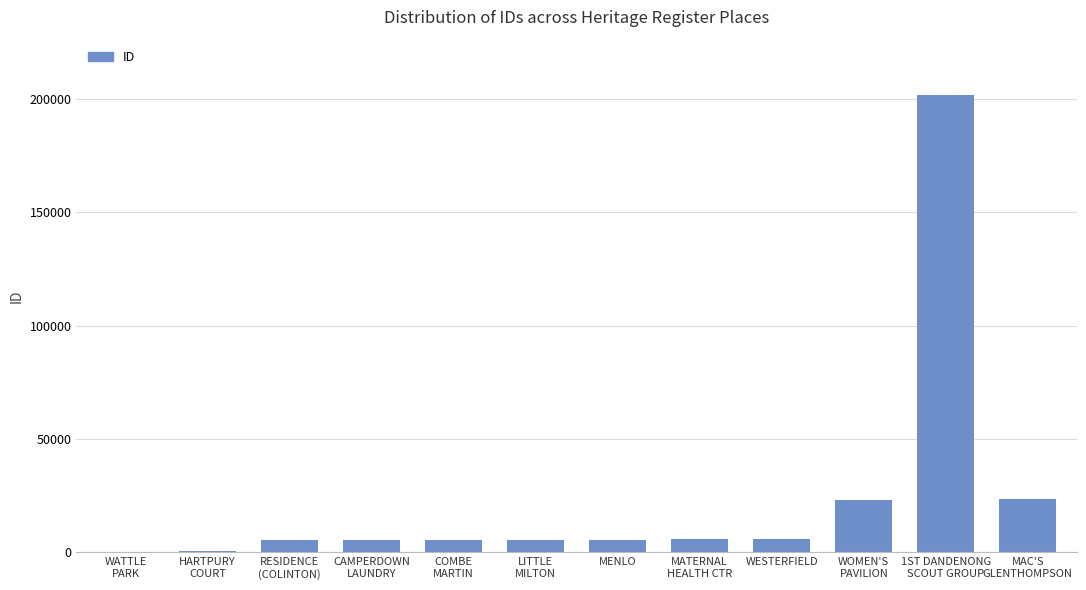

What is the sum of all values?

288452